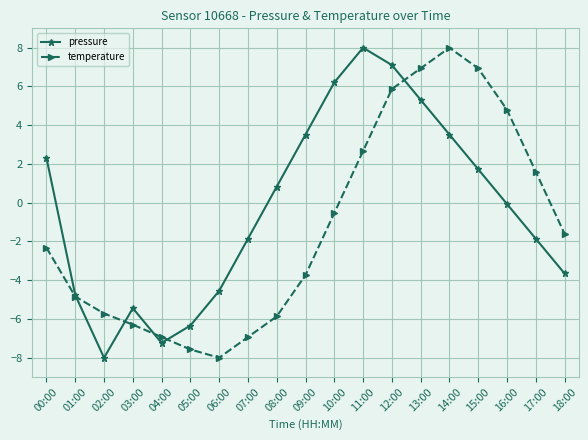

Which series changed the most between 08:00 and 17:00?

temperature